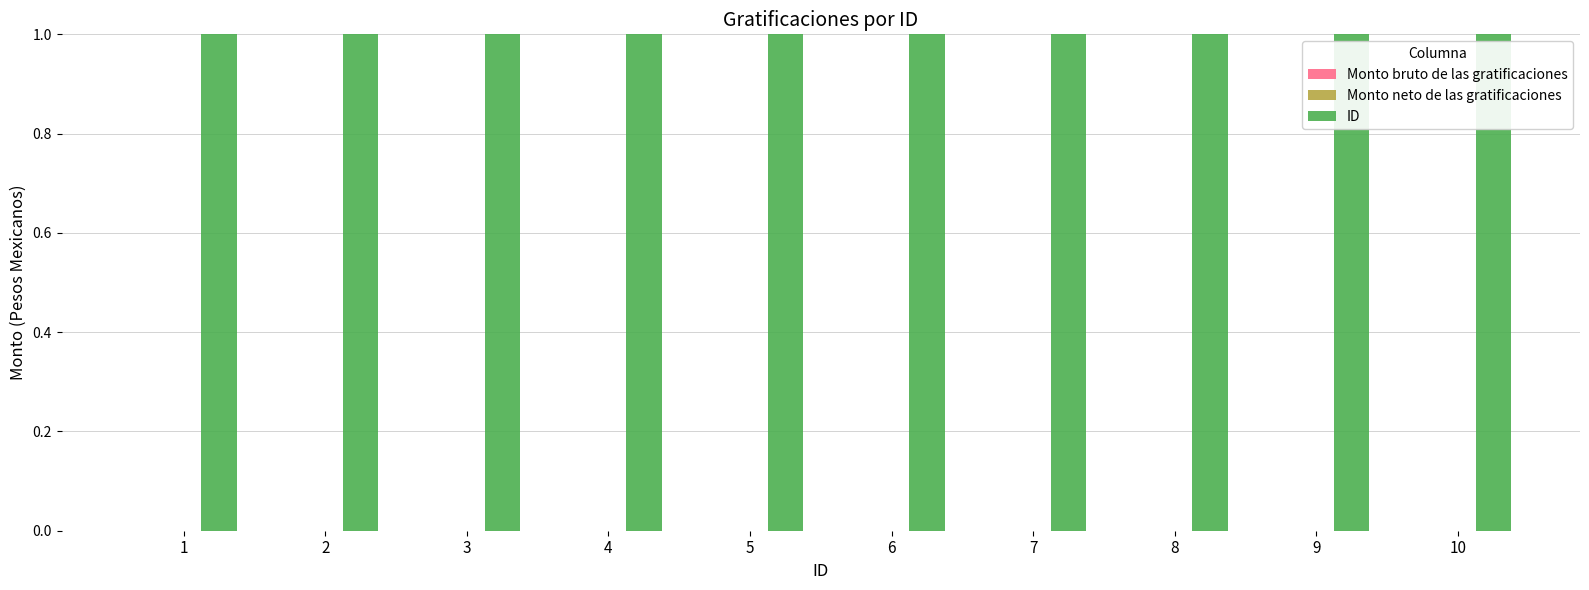

Reading right to left, transcribe all the data shown in this chart.

Monto bruto de las gratificaciones: 10=0	9=0	8=0	7=0	6=0	5=0	4=0	3=0	2=0	1=0
Monto neto de las gratificaciones: 10=0	9=0	8=0	7=0	6=0	5=0	4=0	3=0	2=0	1=0
ID: 10=10	9=9	8=8	7=7	6=6	5=5	4=4	3=3	2=2	1=1